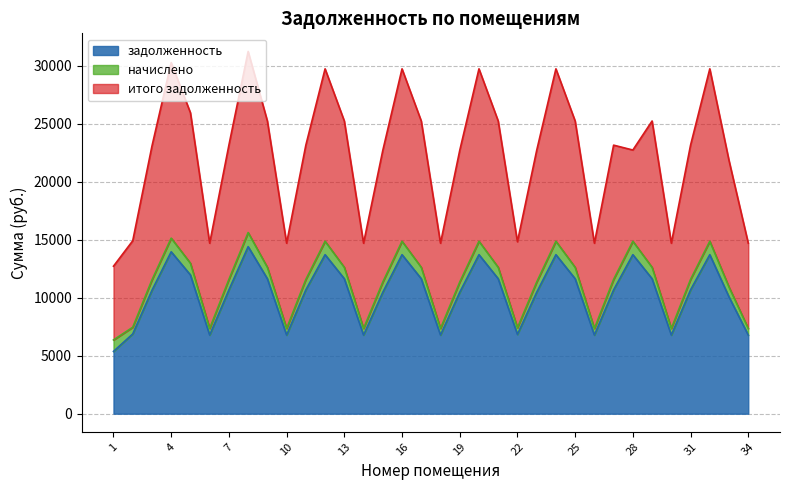

The value of итого задолженность at 6 is 10696.8. True or false?

False